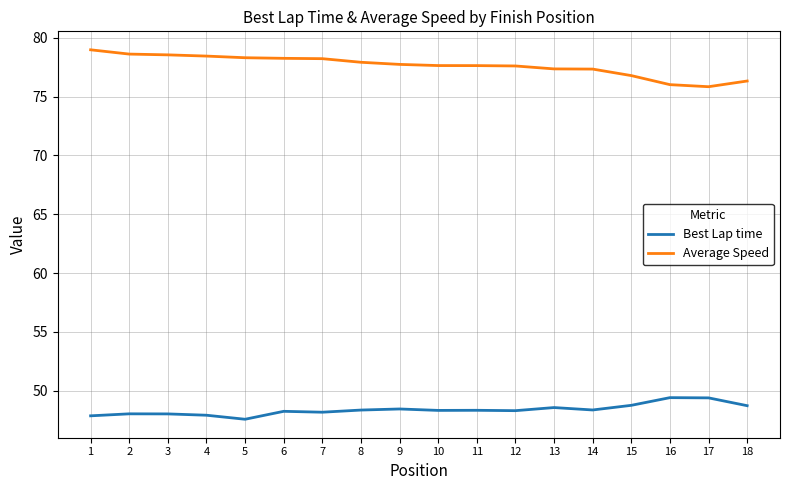

What are all the series names shown in the legend?

Best Lap time, Average Speed